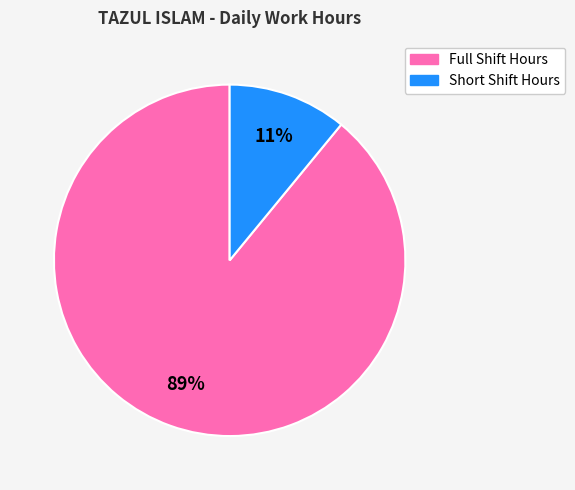

To the nearest percent, what is the average slice percentage?

50%